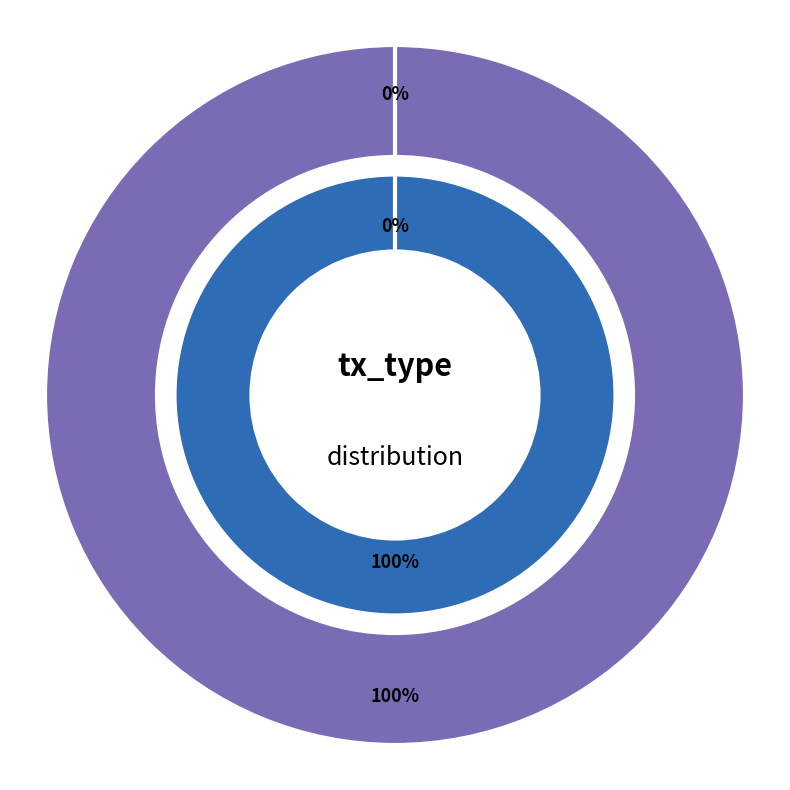

Rank the categories by value from lowest to highest.

Ticket, Vote